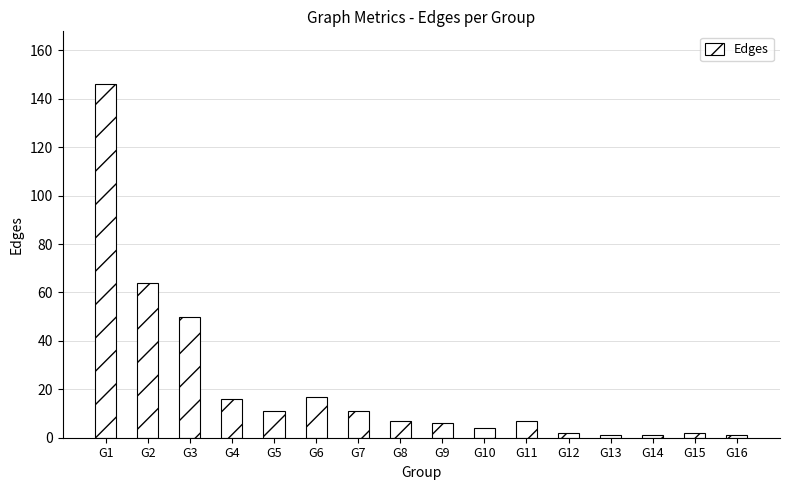

Which category has the highest value across all series?

G1